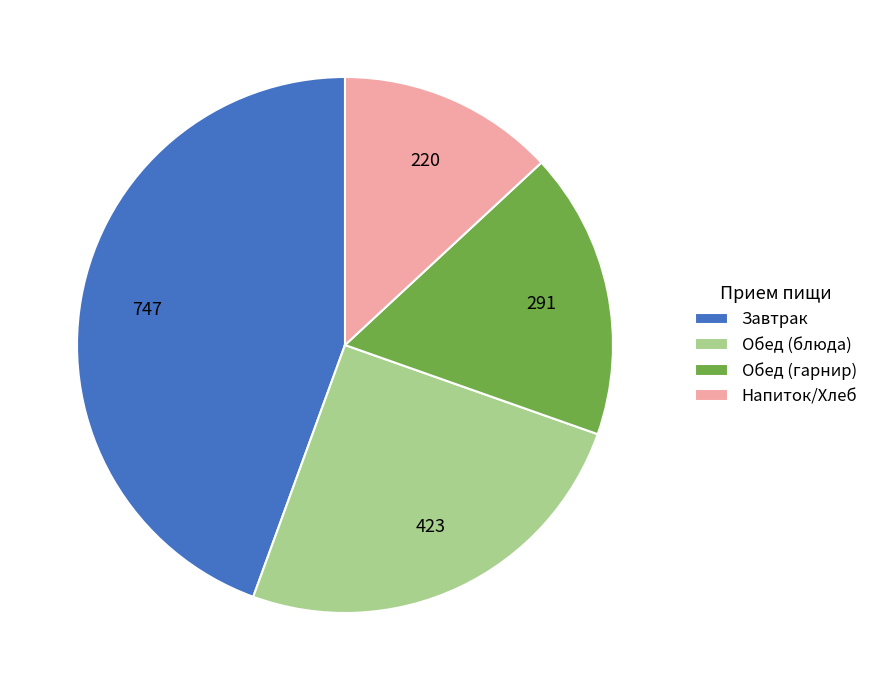

Which slice is the largest?

Завтрак